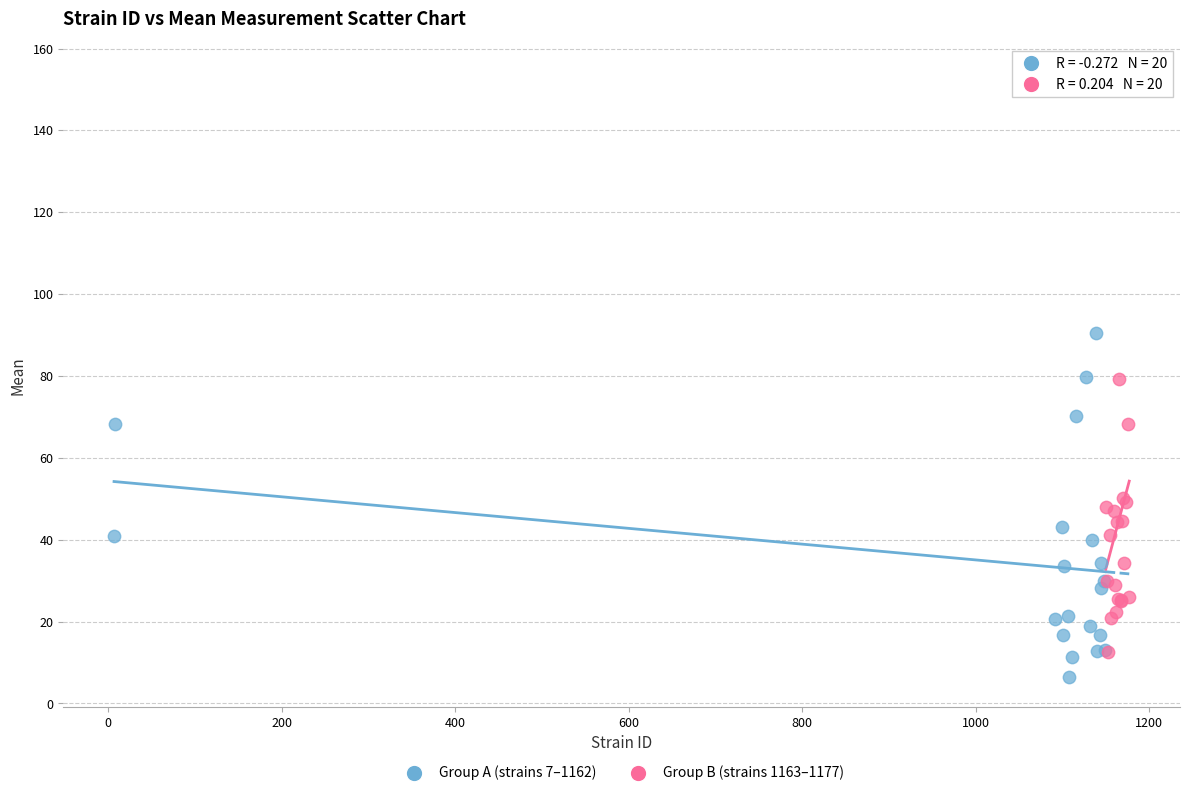

Which series contains the highest Y value?

Group B (strains 1163–1177)